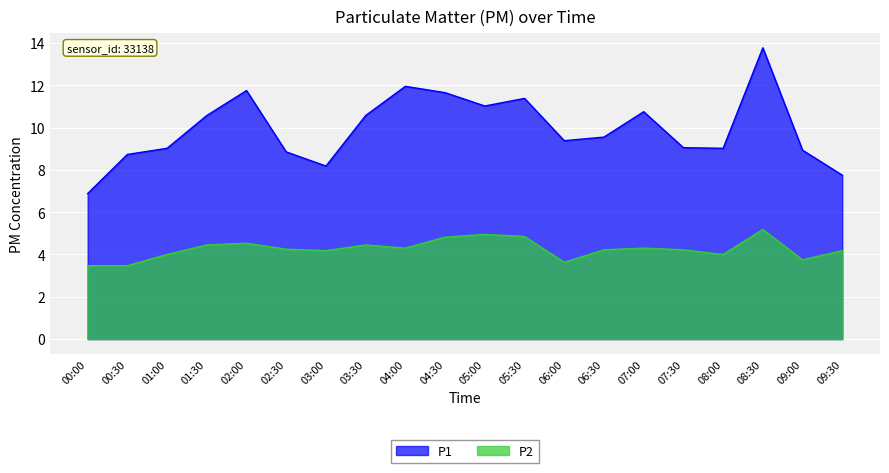

How many data points in P1 are above 9?

14